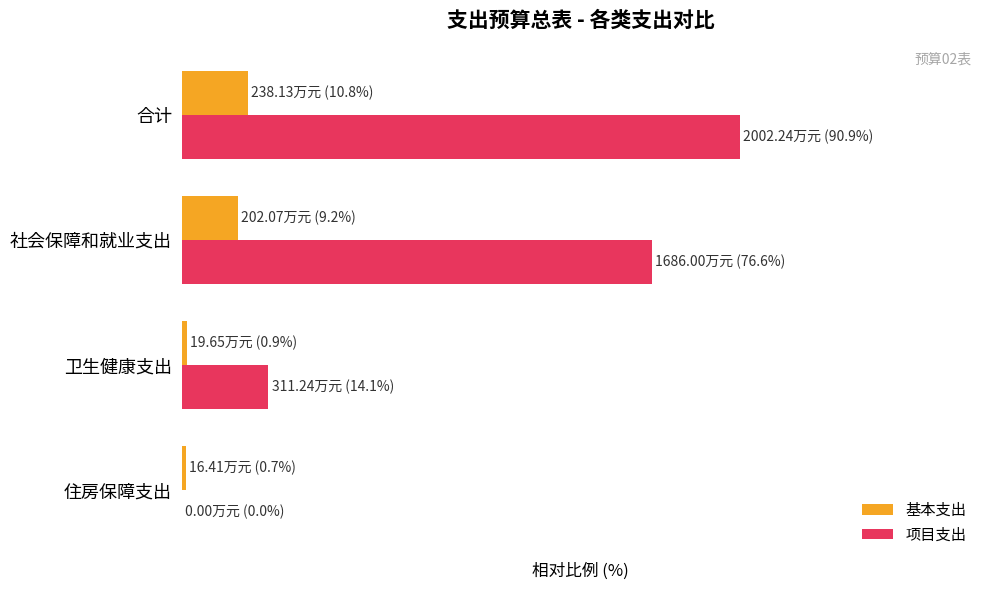

What are all the series names shown in the legend?

基本支出, 项目支出